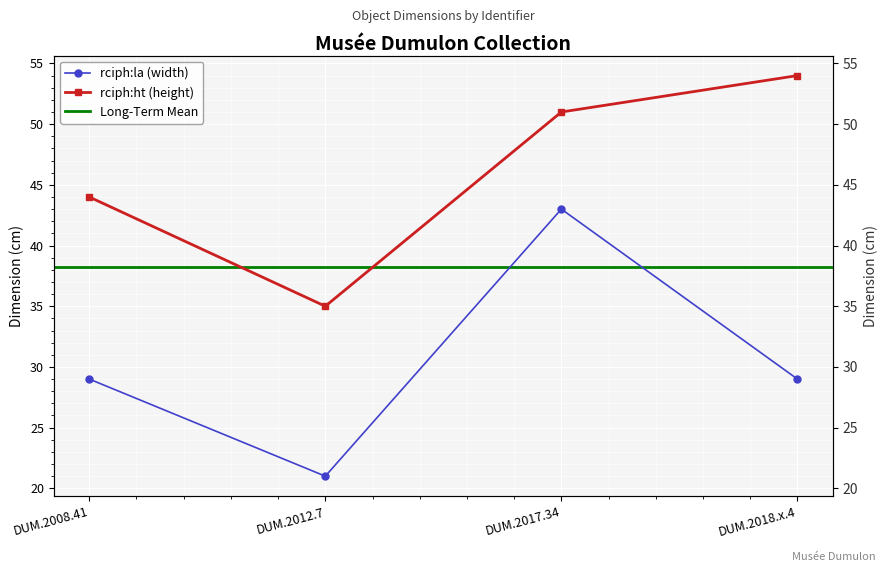

True or false: rciph:la and rciph:ht cross at least once.

False